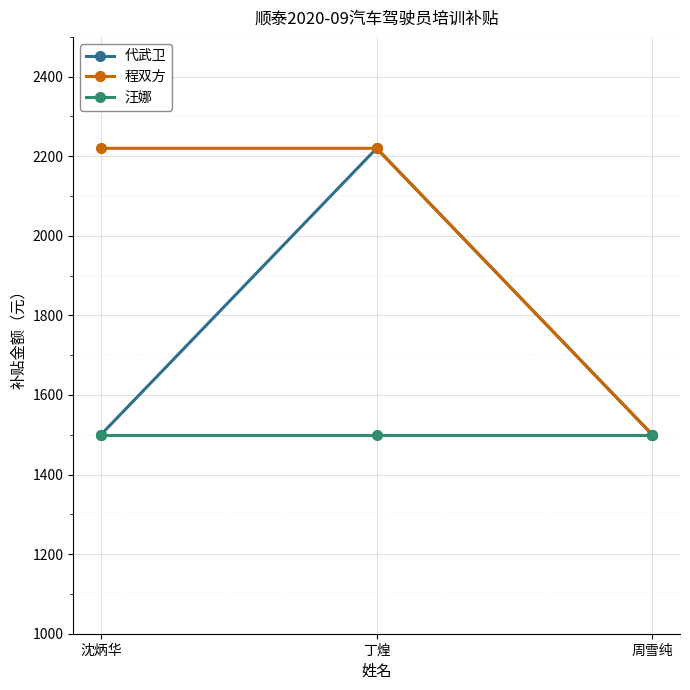

What is the average value of the 程双方 series?

1980